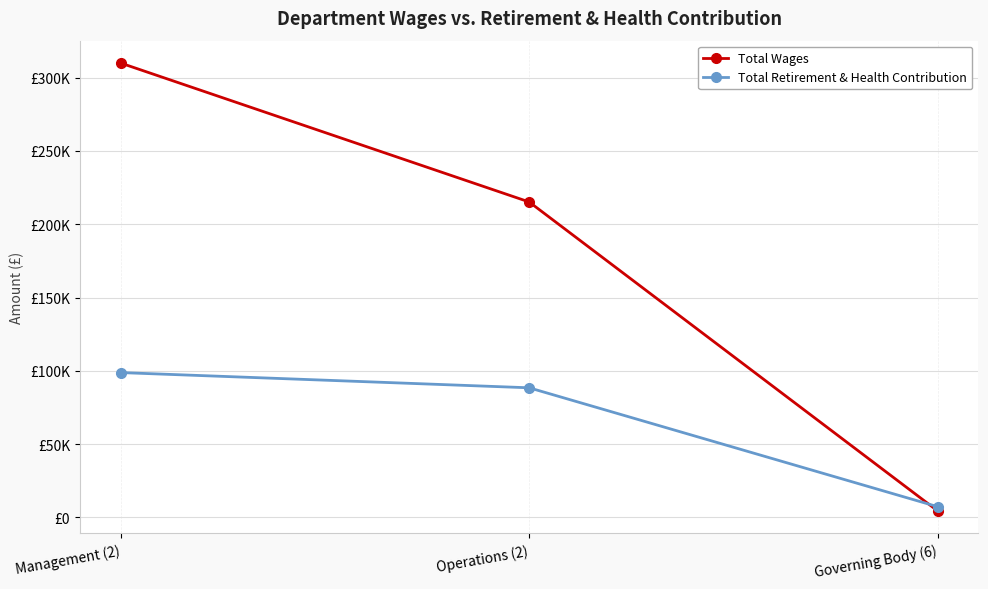

Which series has the widest spread of values?

Total Wages